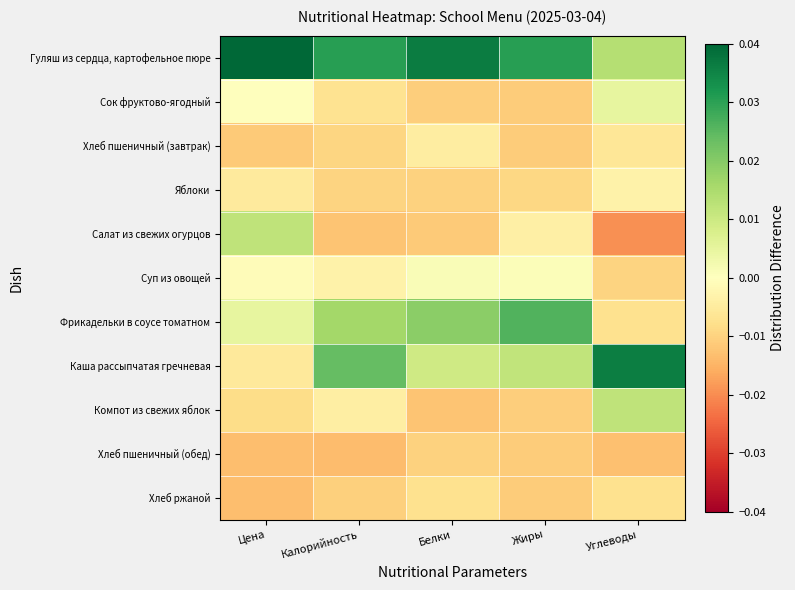

Reading left to right, transcribe all the data shown in this chart.

Гуляш из сердца, картофельное пюре: Цена=0.0	Калорийность=0.0	Белки=0.0	Жиры=0.0	Углеводы=0.0
Сок фруктово-ягодный: Цена=-0.0	Калорийность=-0.0	Белки=-0.0	Жиры=-0.0	Углеводы=0.0
Хлеб пшеничный (завтрак): Цена=-0.0	Калорийность=-0.0	Белки=-0.0	Жиры=-0.0	Углеводы=-0.0
Яблоки: Цена=-0.0	Калорийность=-0.0	Белки=-0.0	Жиры=-0.0	Углеводы=-0.0
Салат из свежих огурцов: Цена=0.0	Калорийность=-0.0	Белки=-0.0	Жиры=-0.0	Углеводы=-0.0
Суп из овощей: Цена=-0.0	Калорийность=-0.0	Белки=0.0	Жиры=0.0	Углеводы=-0.0
Фрикадельки в соусе томатном: Цена=0.0	Калорийность=0.0	Белки=0.0	Жиры=0.0	Углеводы=-0.0
Каша рассыпчатая гречневая: Цена=-0.0	Калорийность=0.0	Белки=0.0	Жиры=0.0	Углеводы=0.0
Компот из свежих яблок: Цена=-0.0	Калорийность=-0.0	Белки=-0.0	Жиры=-0.0	Углеводы=0.0
Хлеб пшеничный (обед): Цена=-0.0	Калорийность=-0.0	Белки=-0.0	Жиры=-0.0	Углеводы=-0.0
Хлеб ржаной: Цена=-0.0	Калорийность=-0.0	Белки=-0.0	Жиры=-0.0	Углеводы=-0.0